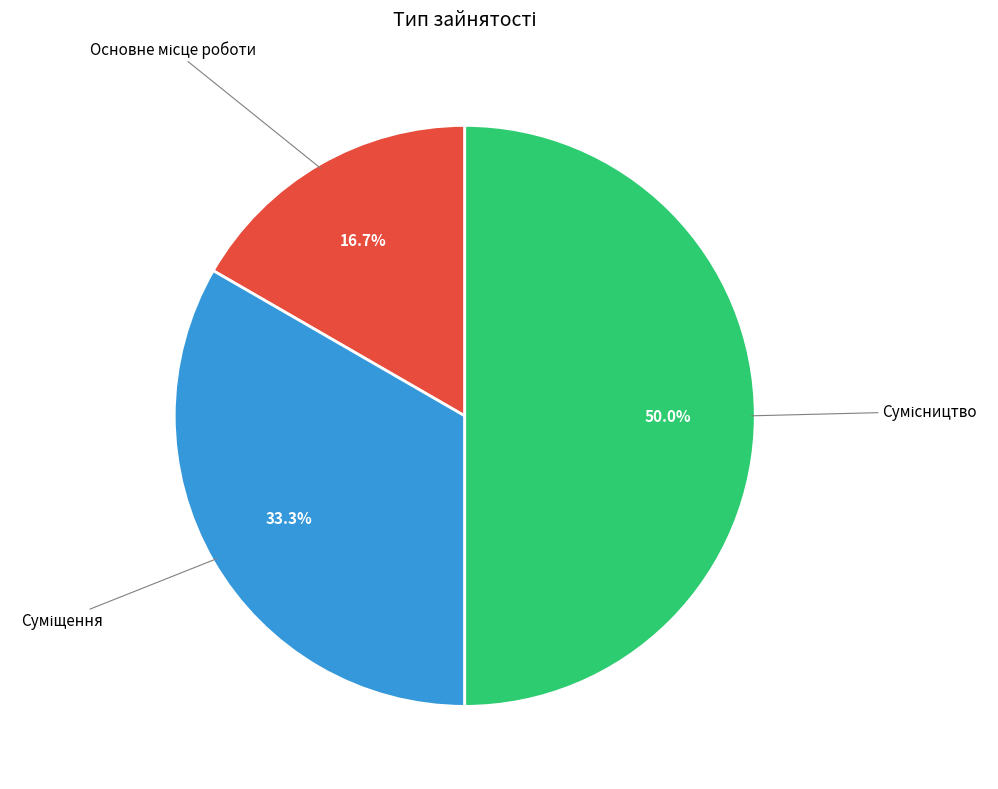

Which has a higher value, Суміщення or Сумісництво?

Сумісництво